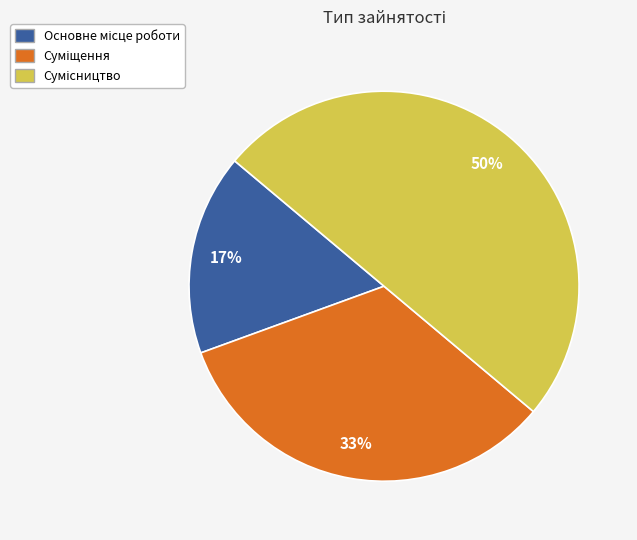

To the nearest percent, what is the difference between the largest and smallest slice percentages?

33%